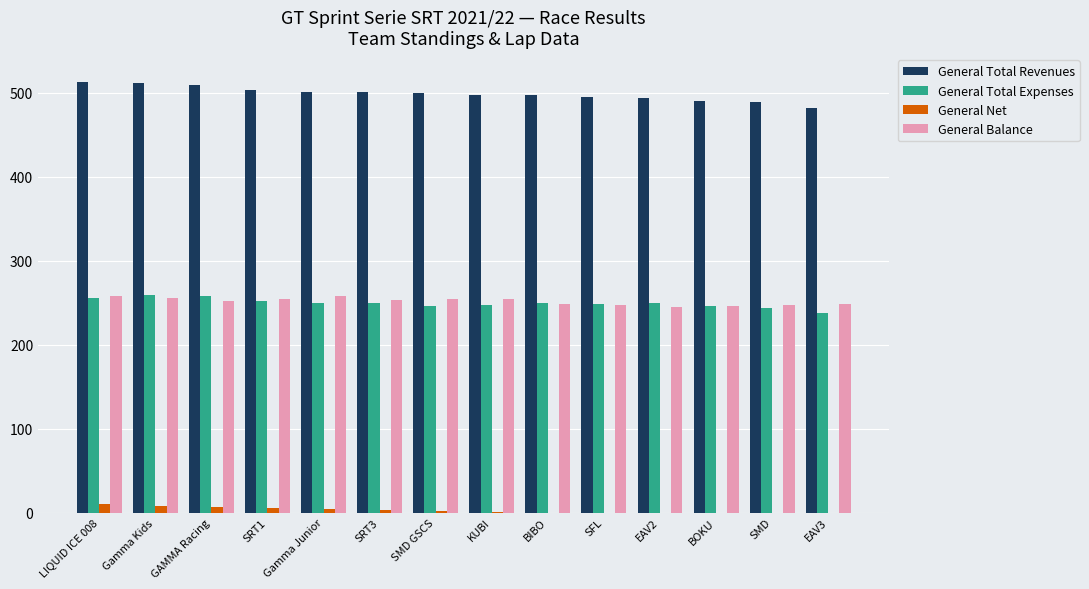

Is it true that General Total Expenses equals 246.0 at SMD GSCS?

True